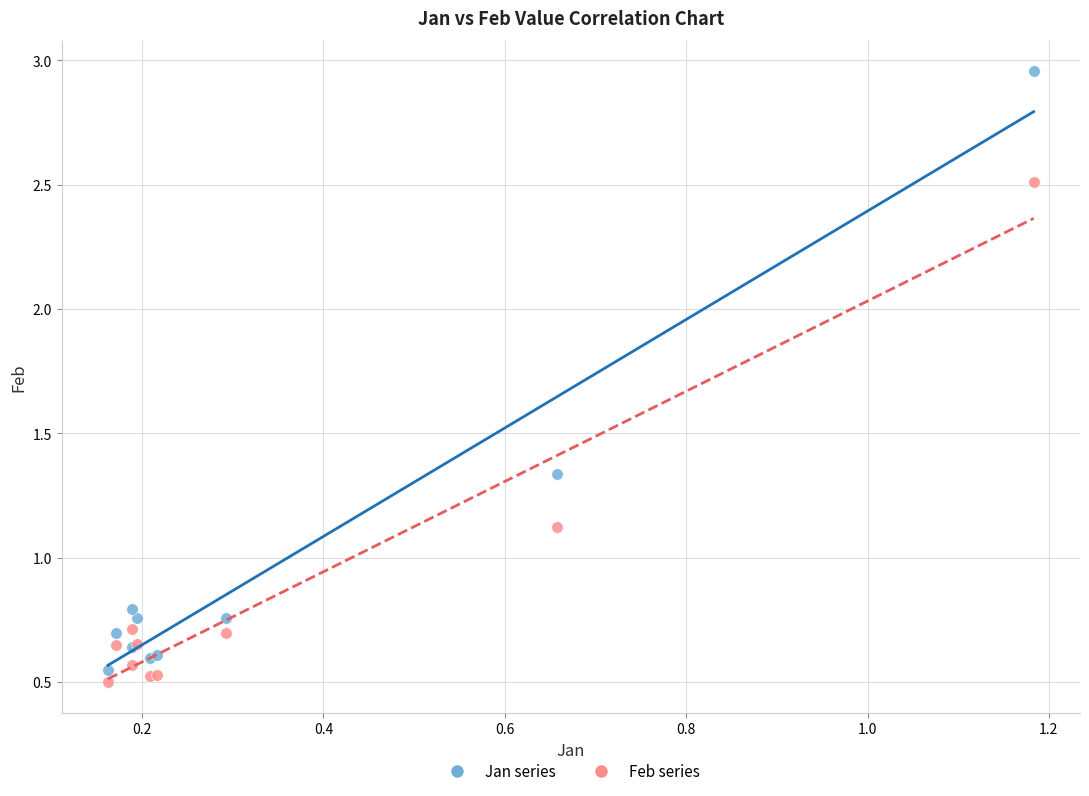

Which series contains the highest Y value?

Jan series